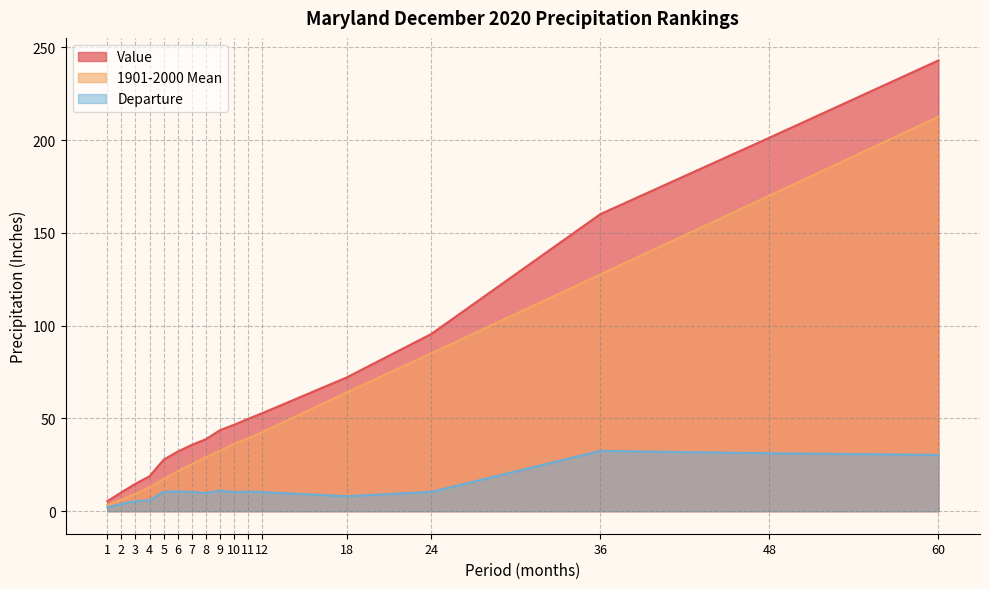

At which category does Departure reach its first local peak?

6